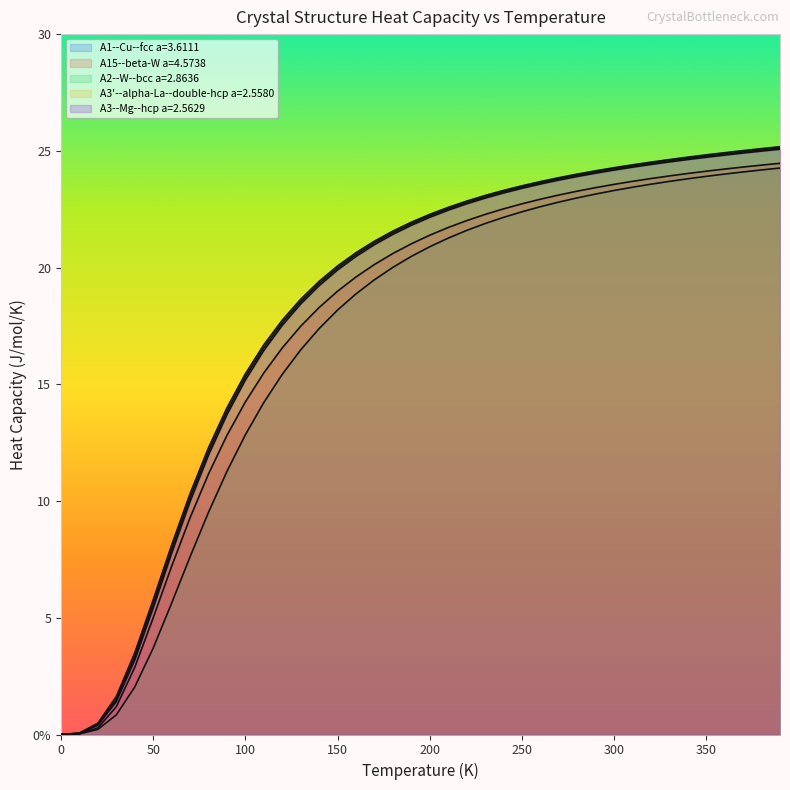

Which series has the largest total across all categories?

A1--Cu--fcc a=3.6111